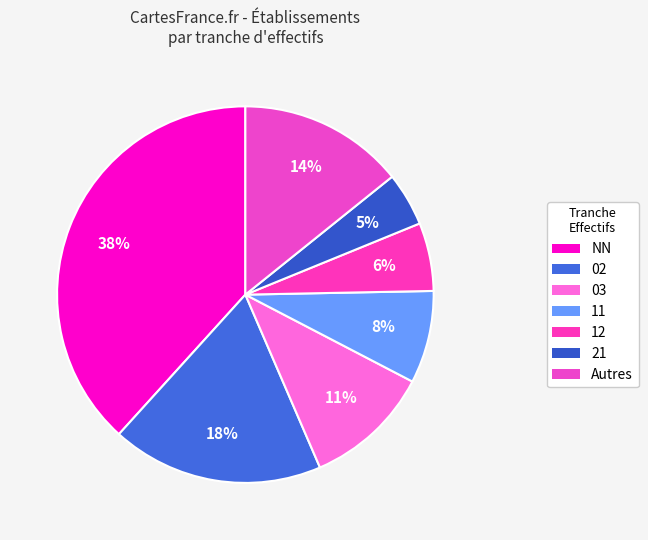

Count the number of slices in the pie.

7